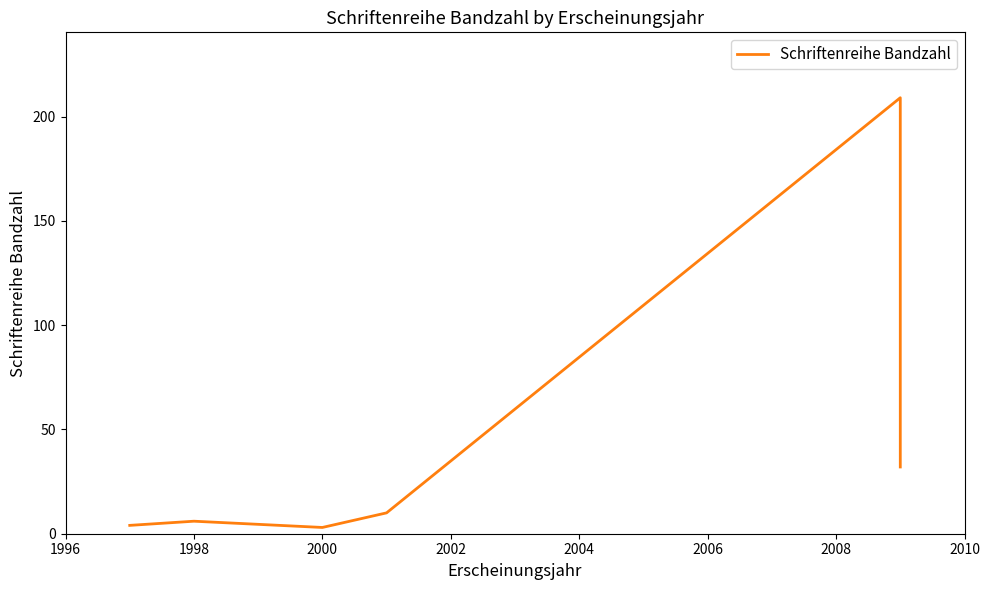

What is the greatest value displayed?

209